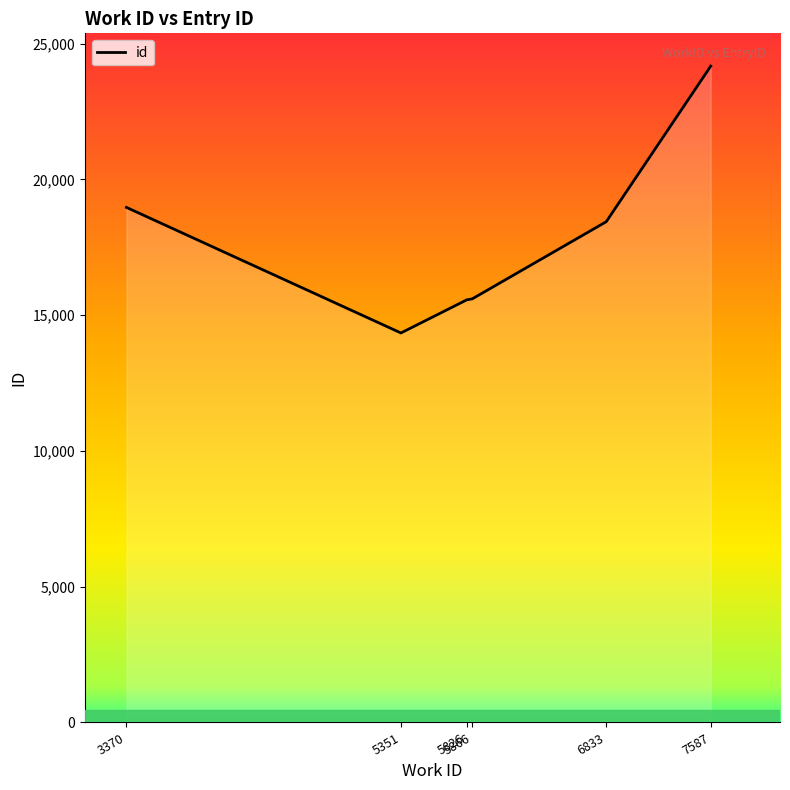

Approximately how many times larger is the value at 5866 compared to 7587?

0.6